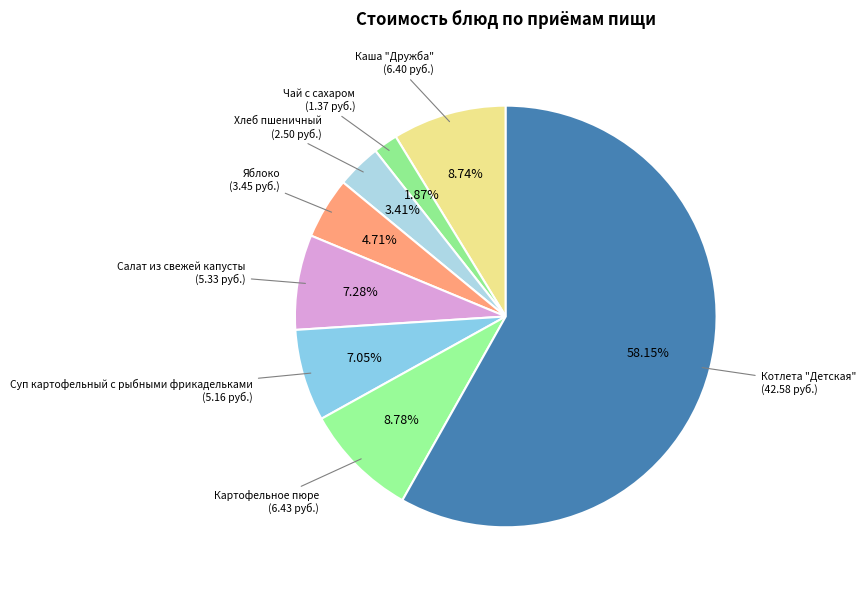

Count the number of slices in the pie.

8